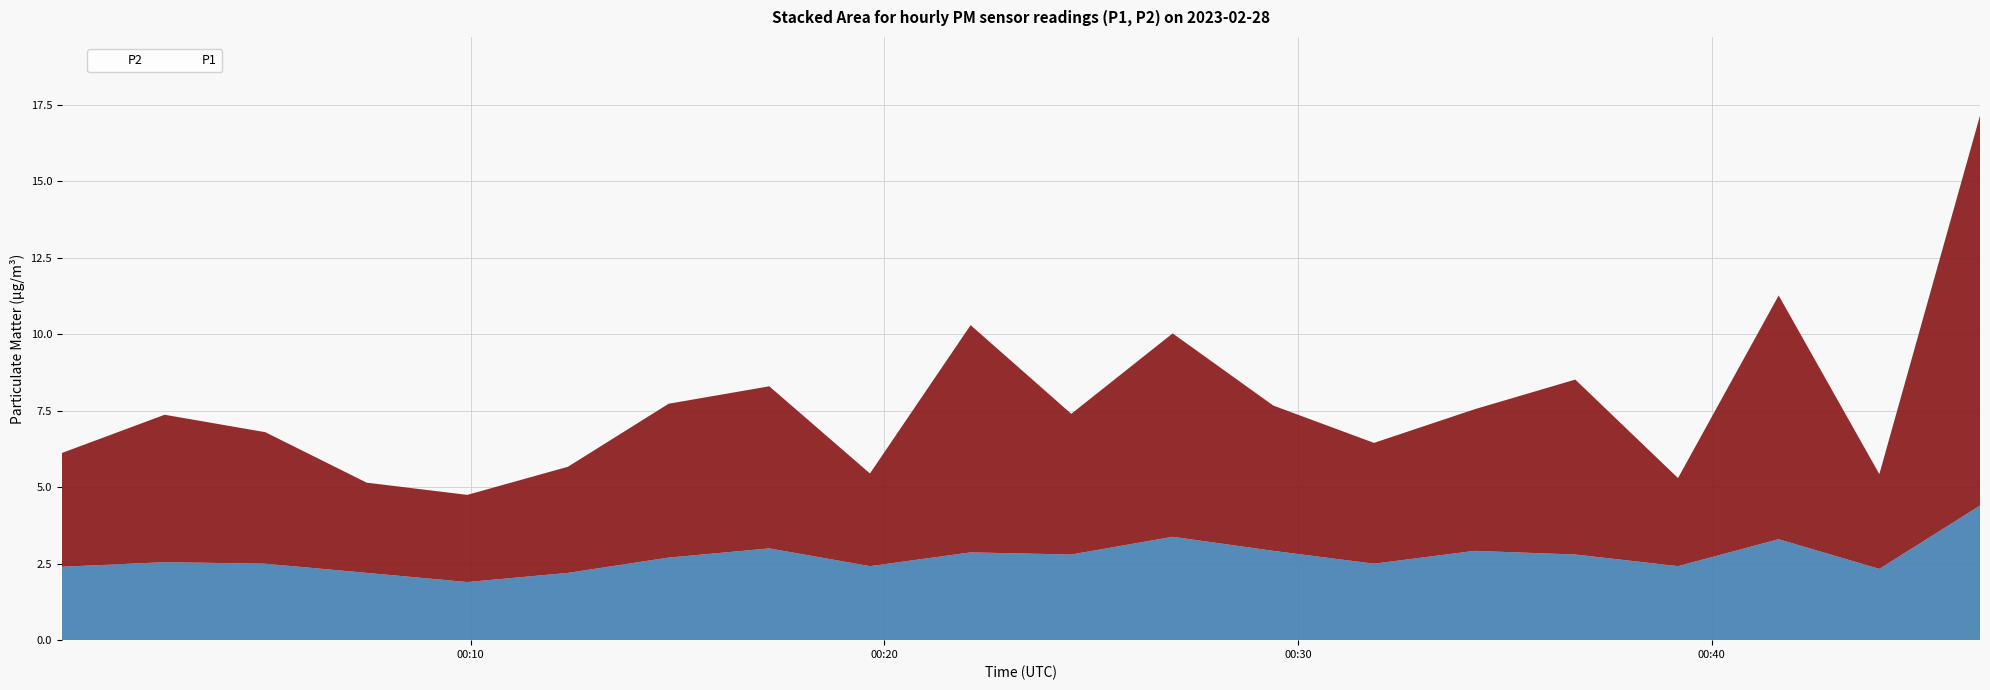

In P2, how many points are higher than both neighbors (excluding endpoints)?

6